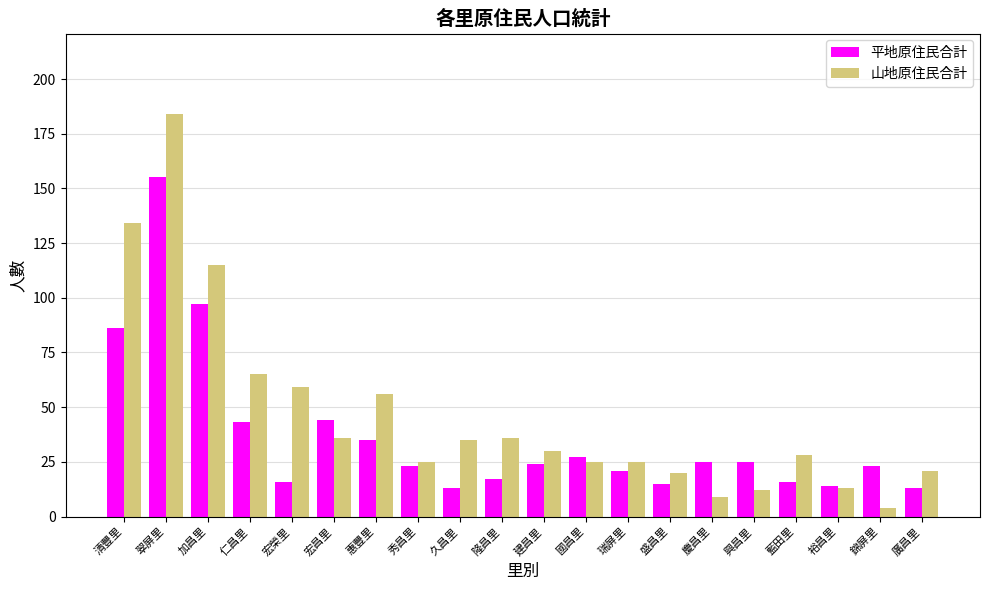

What is the minimum value for 平地原住民合計?

13